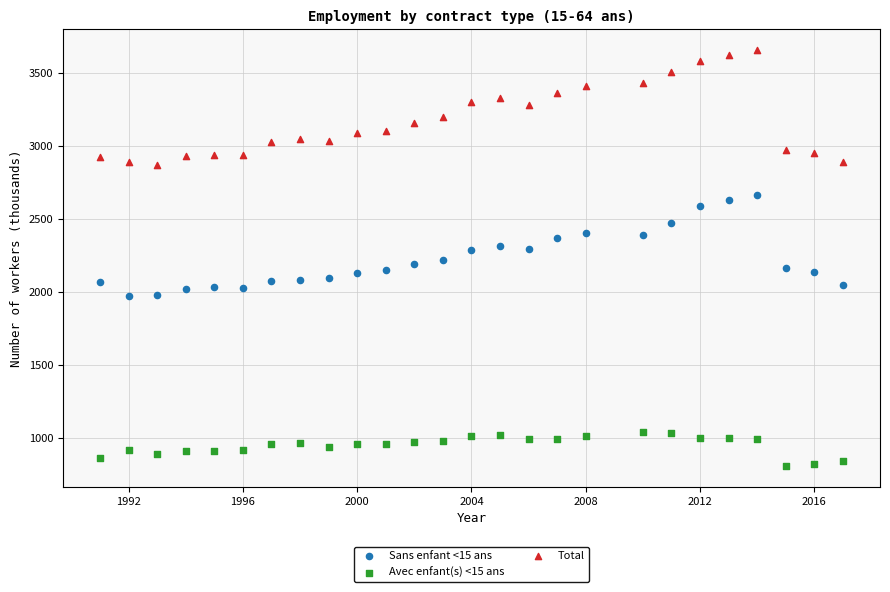

Across all data points, what is the range of X values (max minus min)?

26.0